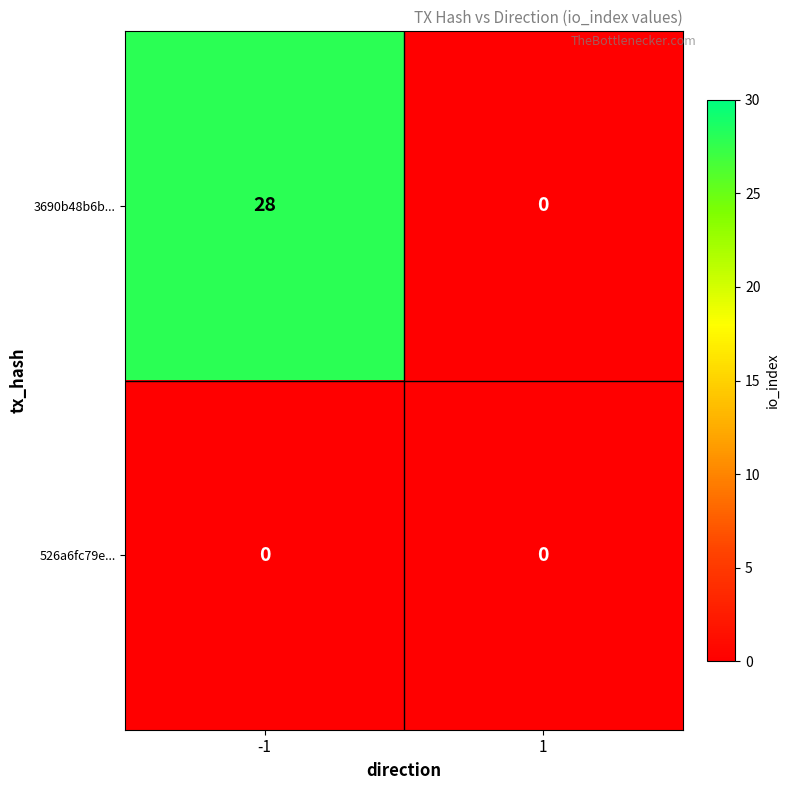

The 526a6fc79e... series shows 0 at -1. True or false?

True